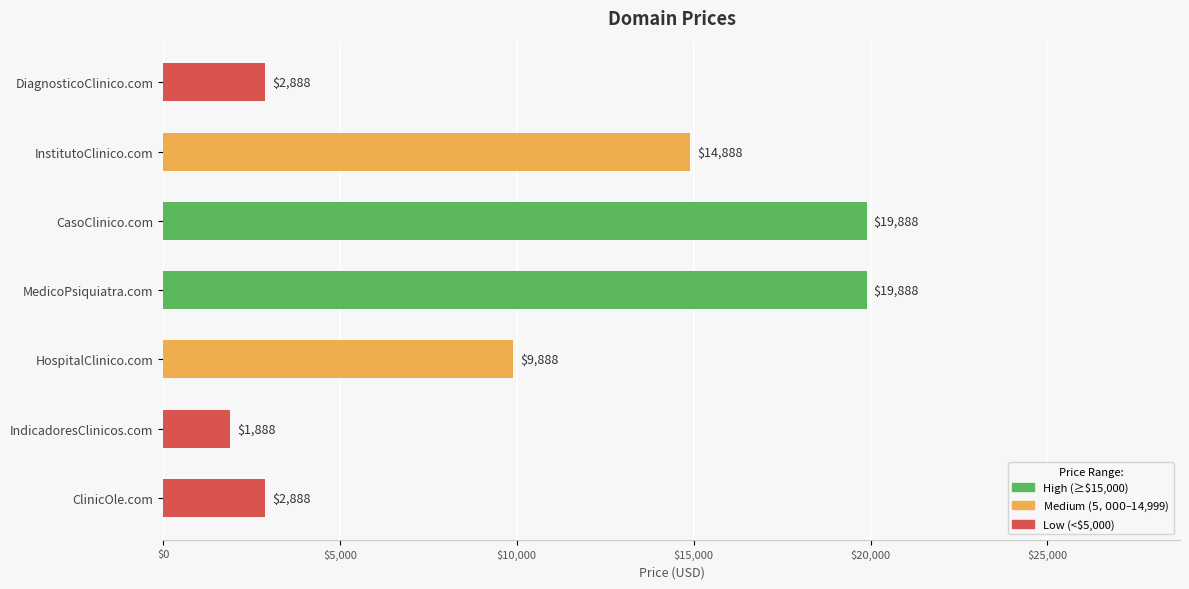

Where is the data nearest to the value 10888?

HospitalClinico.com